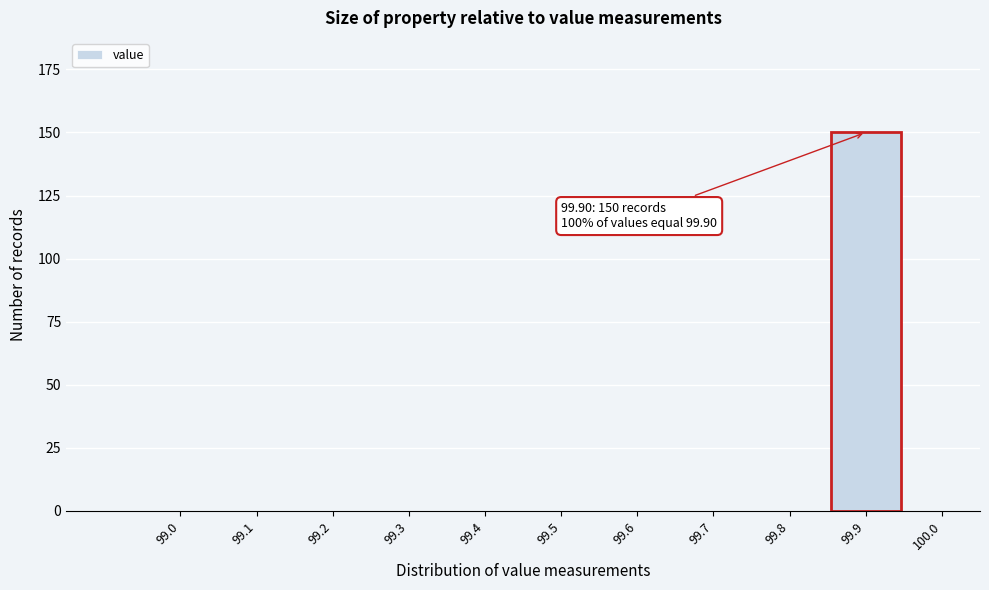

Reading right to left, transcribe all the data shown in this chart.

100.0=0	99.9=150	99.8=0	99.7=0	99.6=0	99.5=0	99.4=0	99.3=0	99.2=0	99.1=0	99.0=0